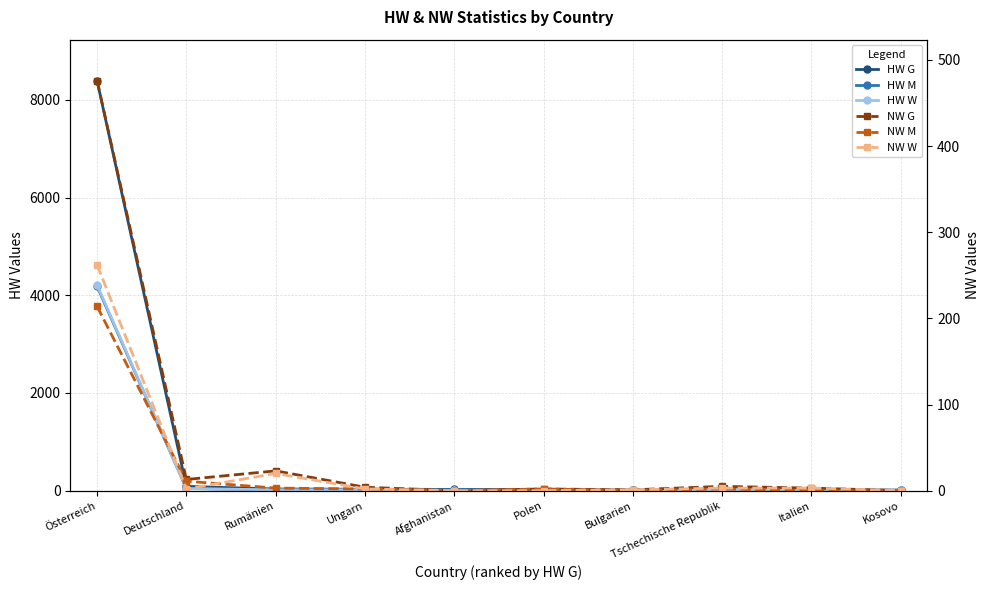

How many lines are shown in the chart?

6